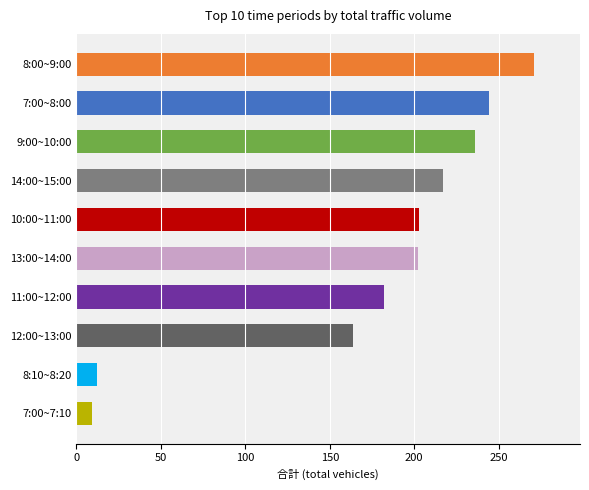

What is the label of the 10th bar from the bottom?

8:00~9:00